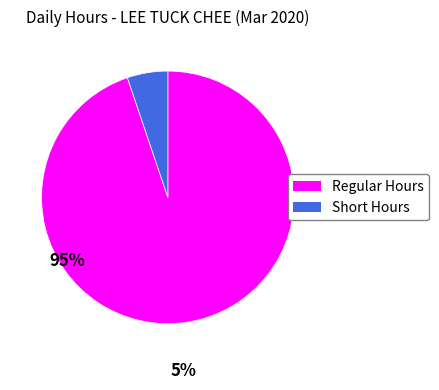

Does any single category account for the majority?

Yes